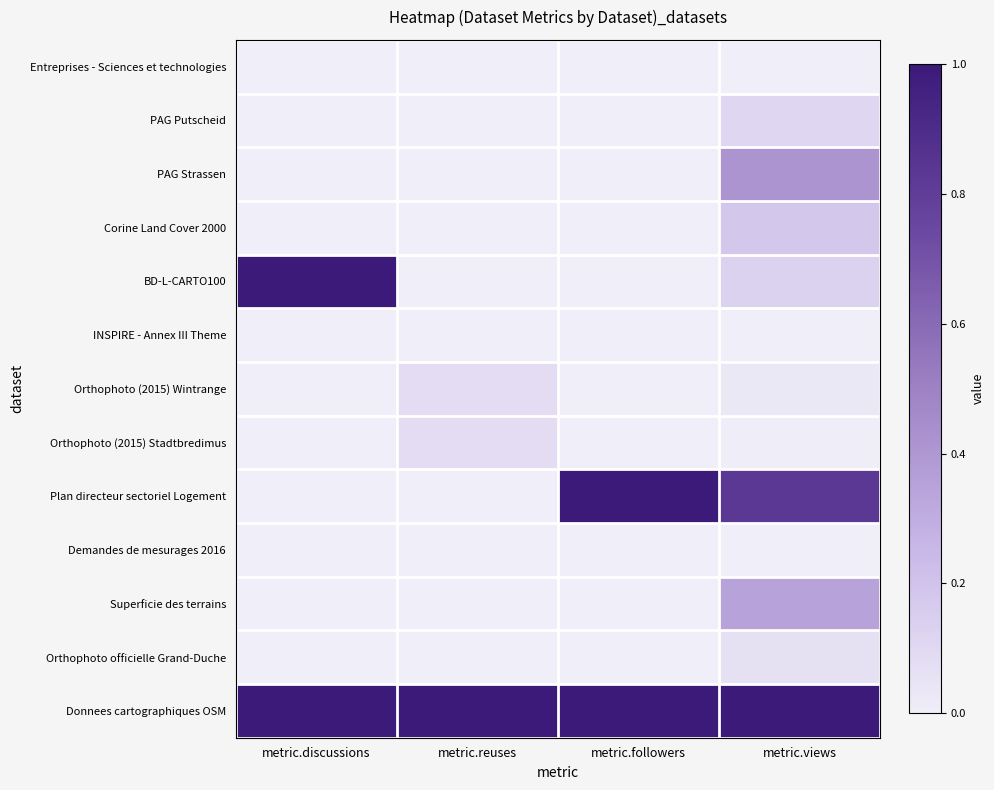

At how many categories does at least one series exceed 0?

4